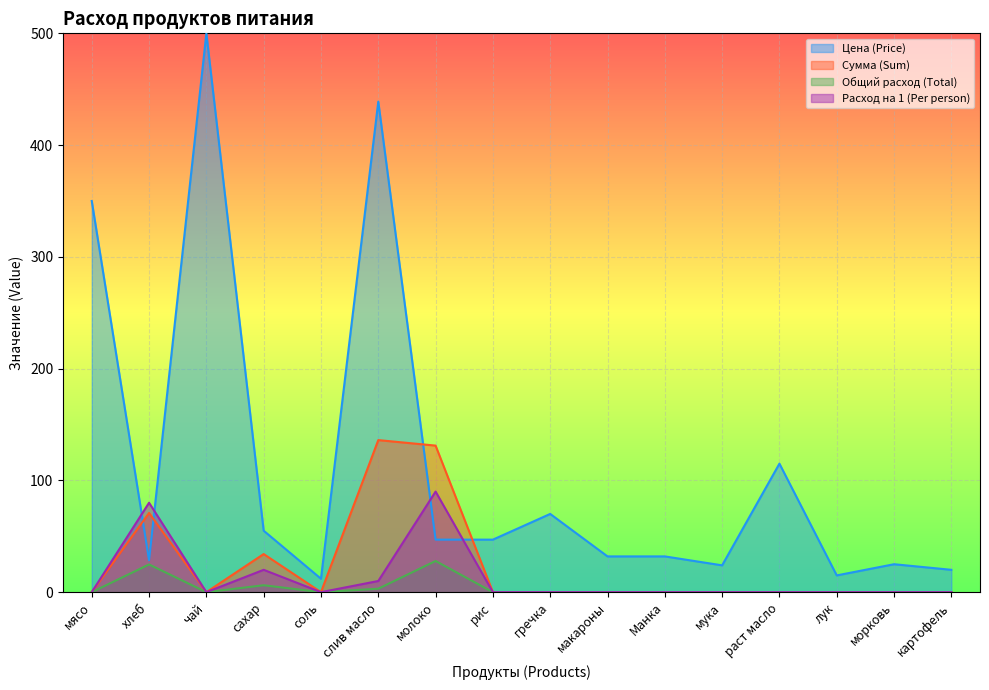

Which series changed the most between мясо and сахар?

Цена (Price)